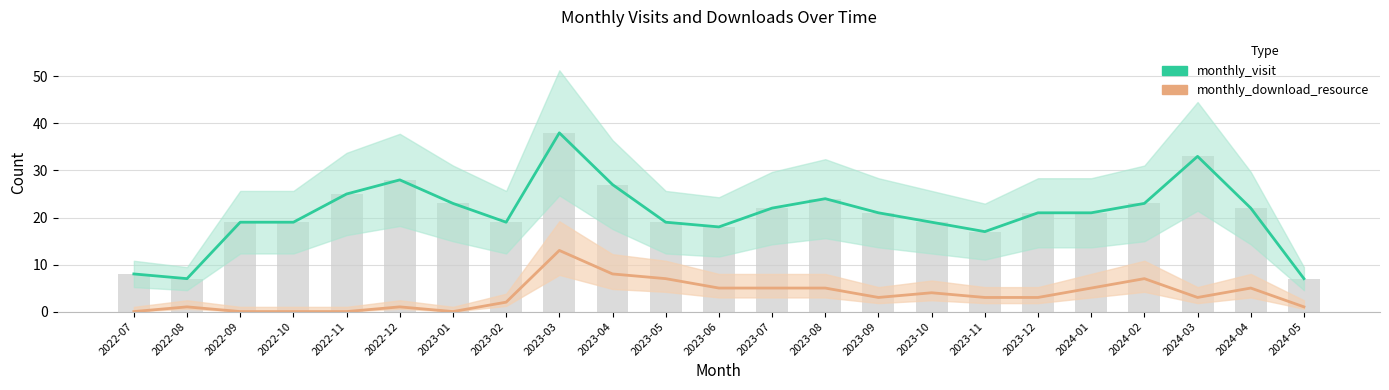

At which label does monthly_download_resource first exceed 3?

2023-03